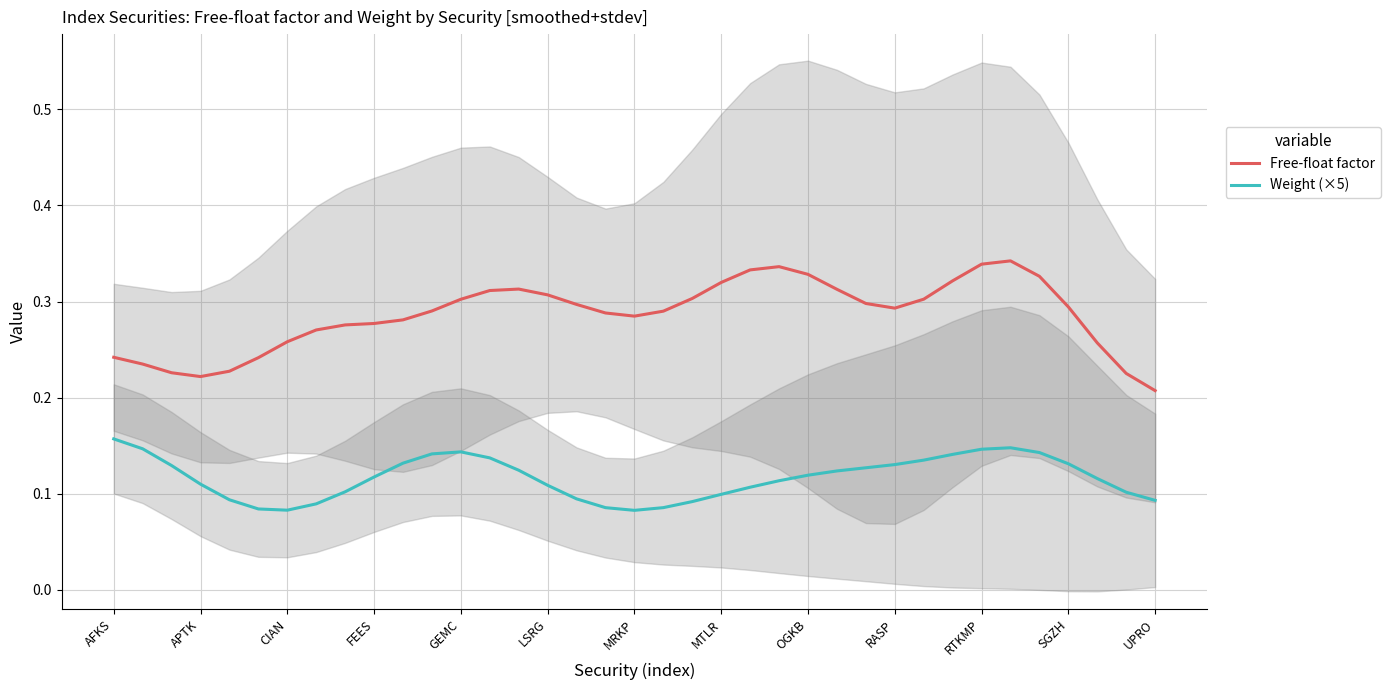

True or false: Weight (×5) and Free-float factor cross at least once.

False